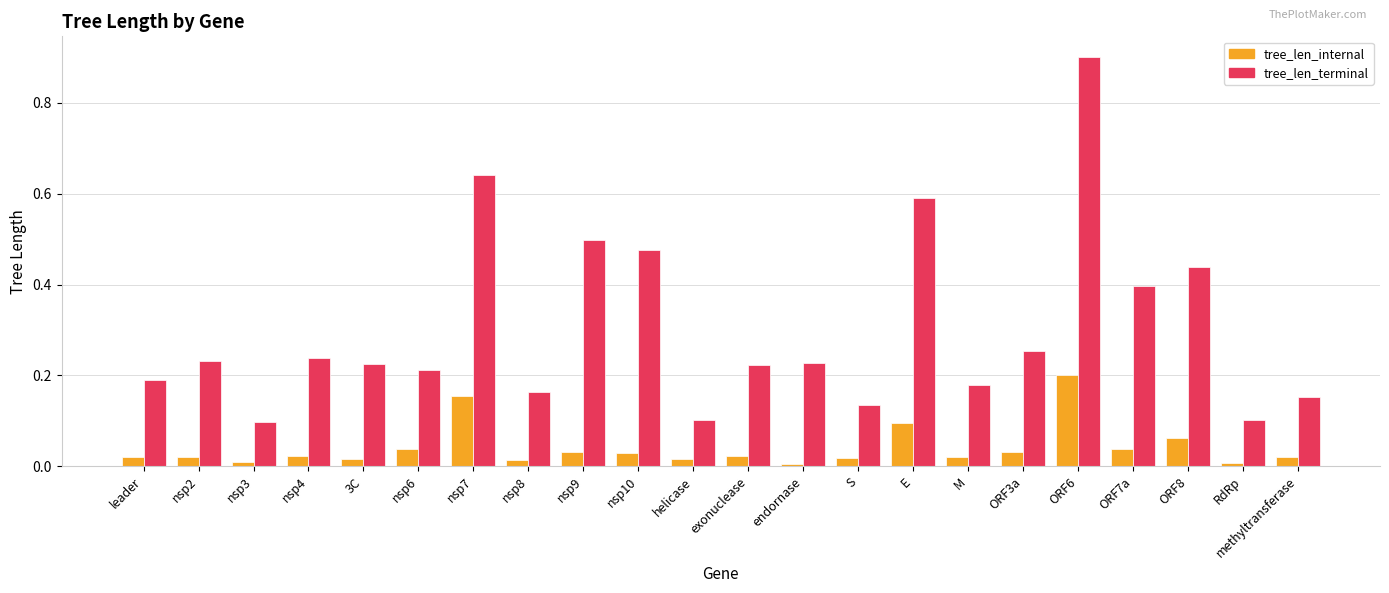

At how many categories does at least one series exceed 0?

22